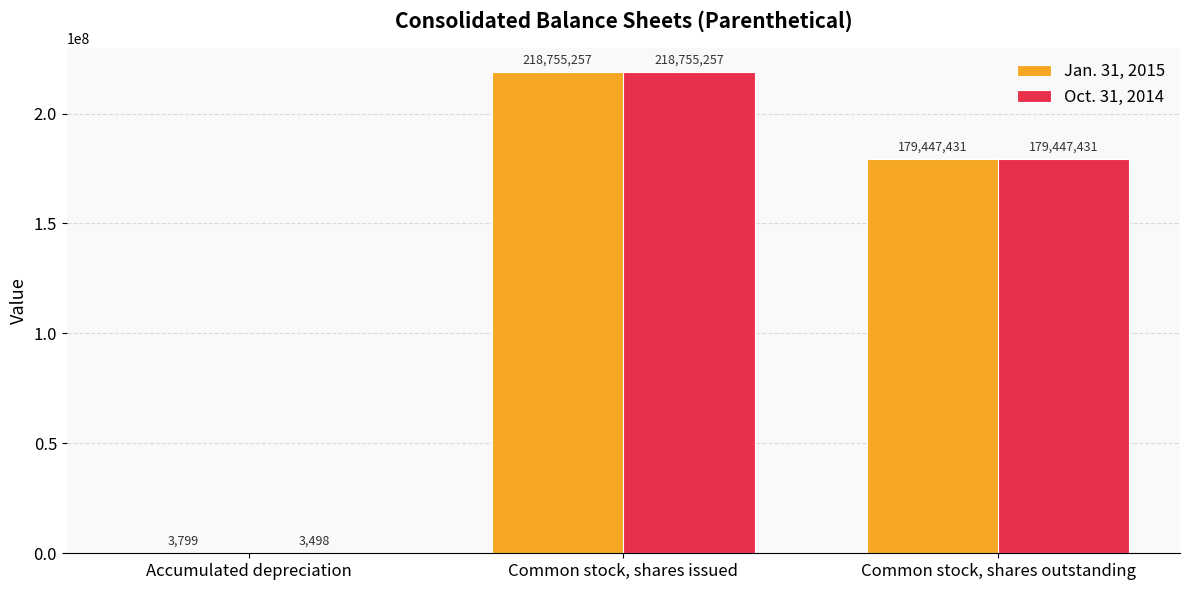

Does the chart contain stacked bars?

No